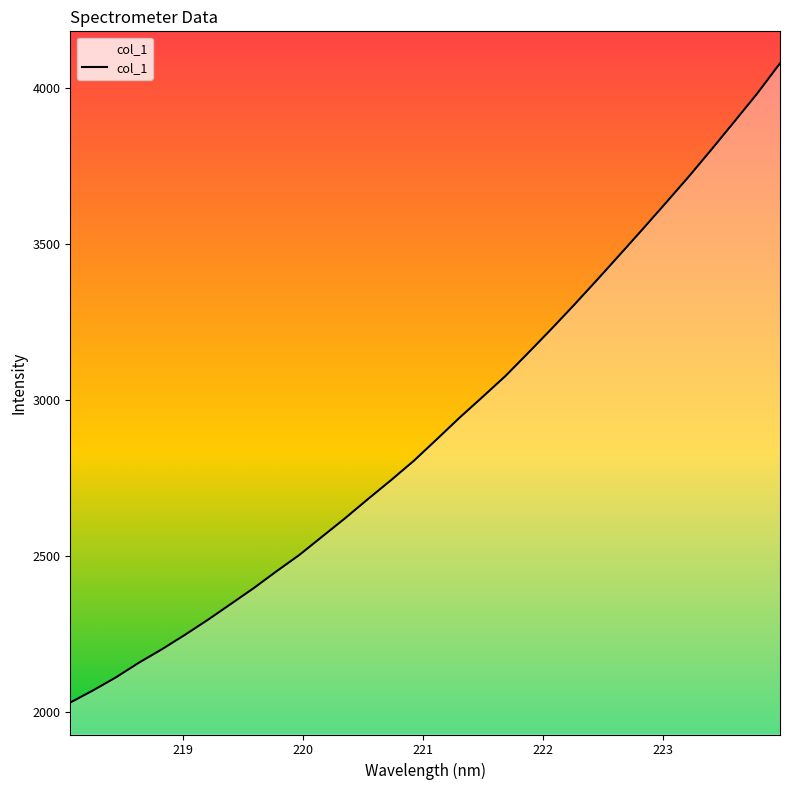

Does the chart display data point markers on the line(s)?

No